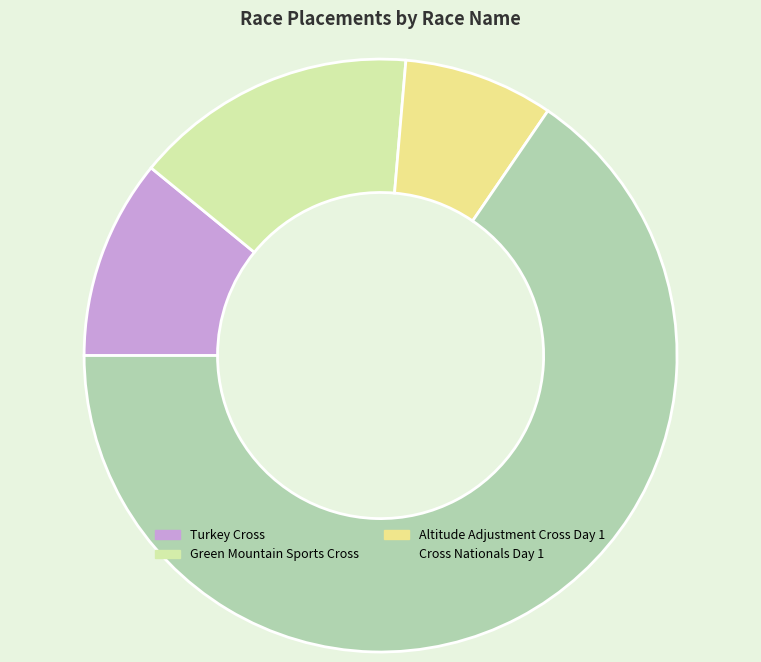

The Altitude Adjustment Cross Day 1 slice represents 8% of the pie. True or false?

True